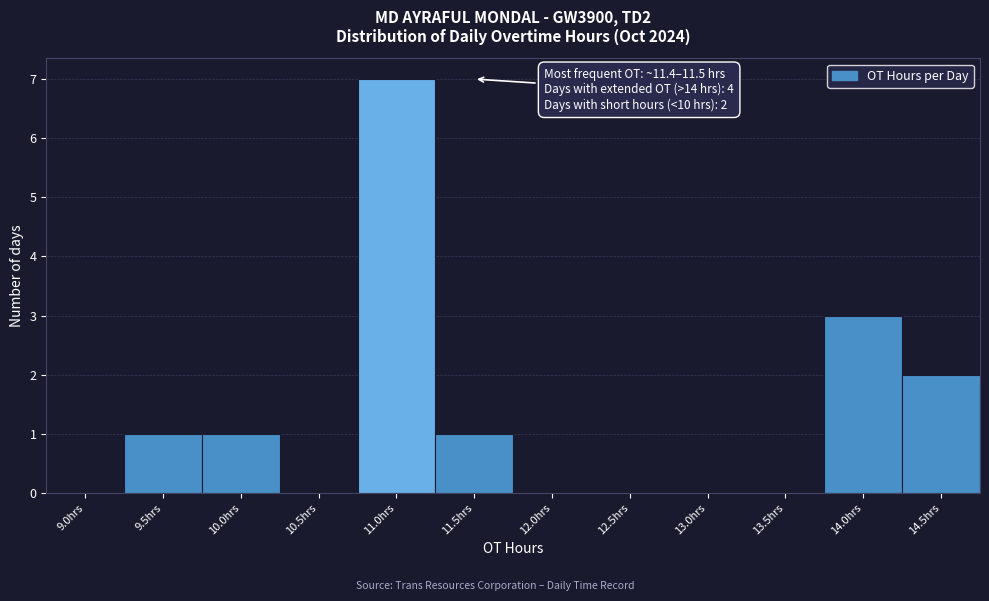

Reading right to left, list all the values displayed in this chart.

14.5hrs=2	14.0hrs=3	13.5hrs=0	13.0hrs=0	12.5hrs=0	12.0hrs=0	11.5hrs=1	11.0hrs=7	10.5hrs=0	10.0hrs=1	9.5hrs=1	9.0hrs=0